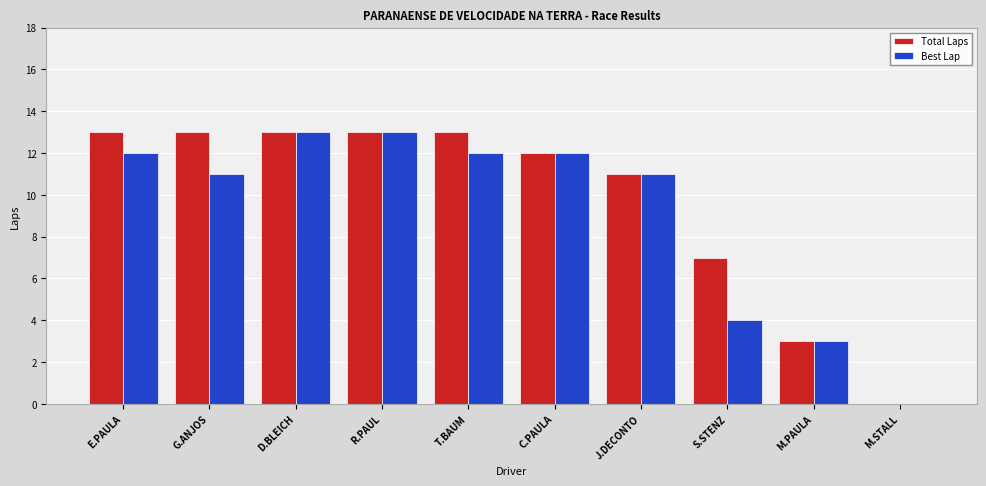

What is the average value of the Total Laps series?

10